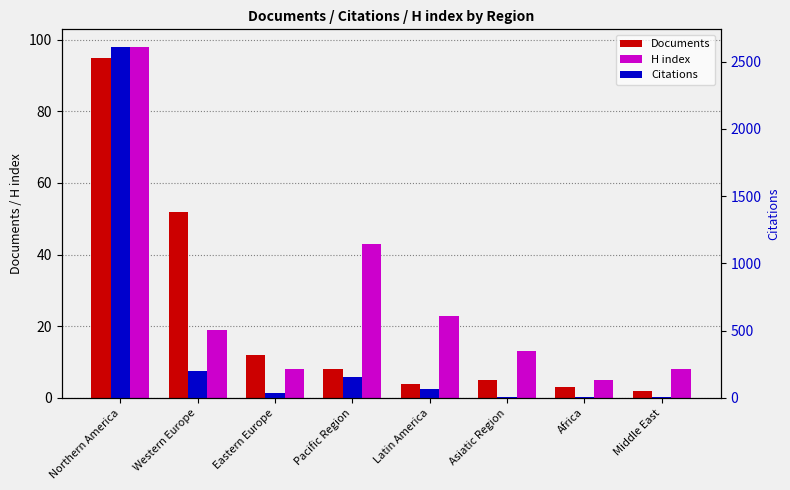

List the series in order of their peak value, highest first.

Citations, H index, Documents